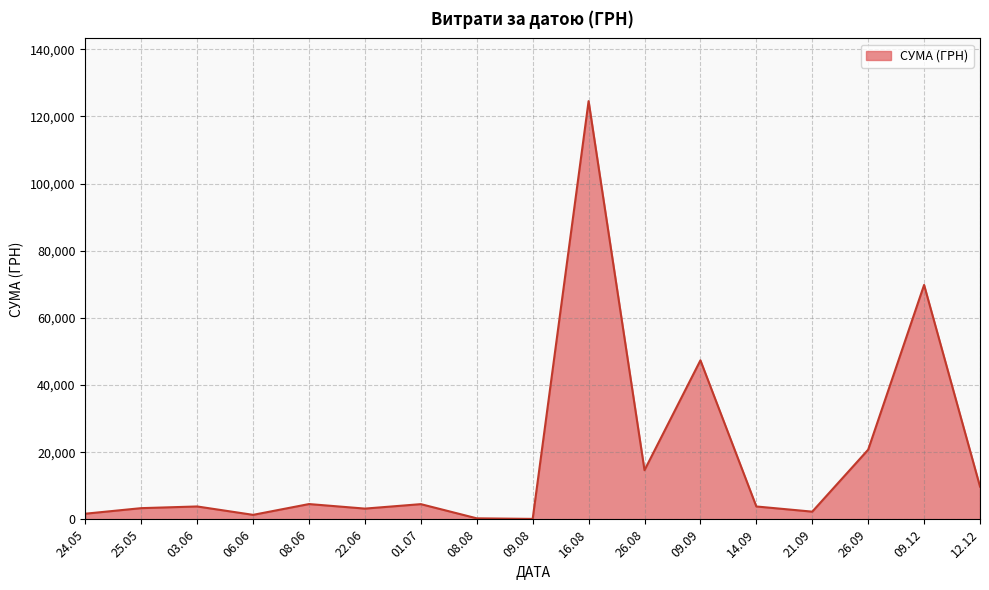

What is the change in value from 26.08 to 12.12?

-4878.5